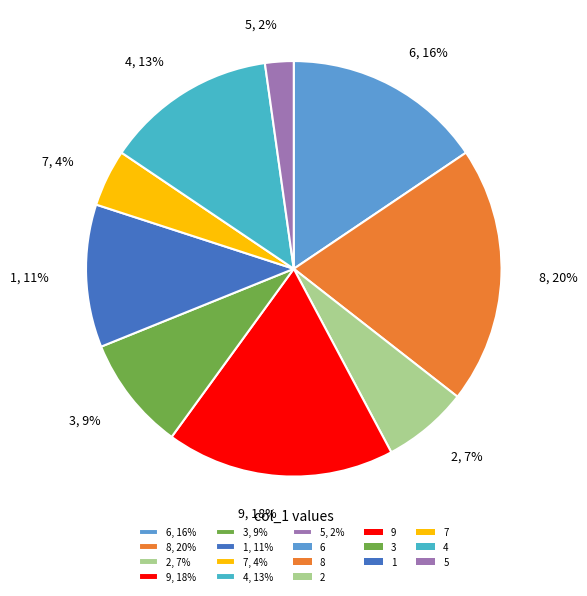

Between 1, 11% and 9, 18%, which is larger?

9, 18%